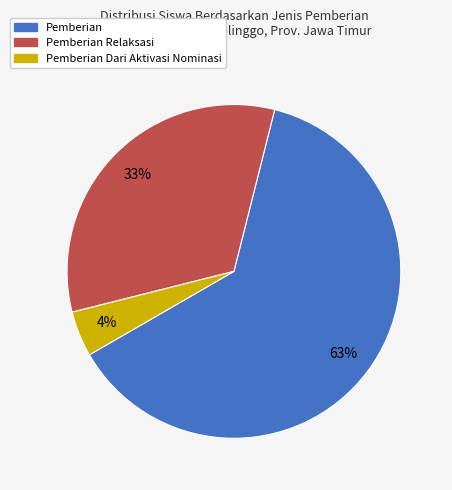

To the nearest percent, what is the average slice percentage?

33%